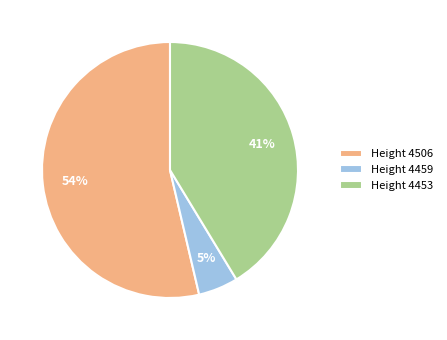

Do Height 4453 and Height 4506 together represent more than half of the pie?

Yes